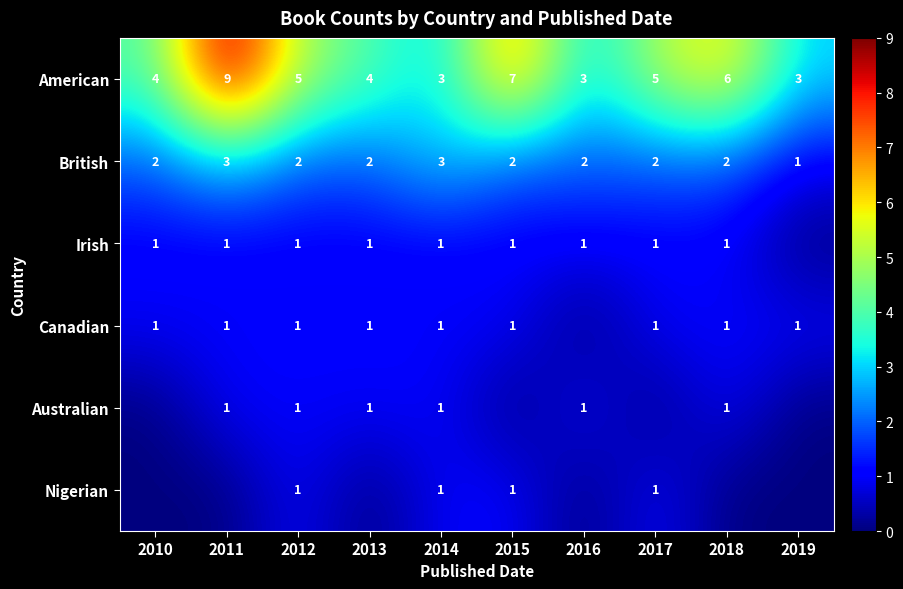

Where is American nearest to the value 6?

2018